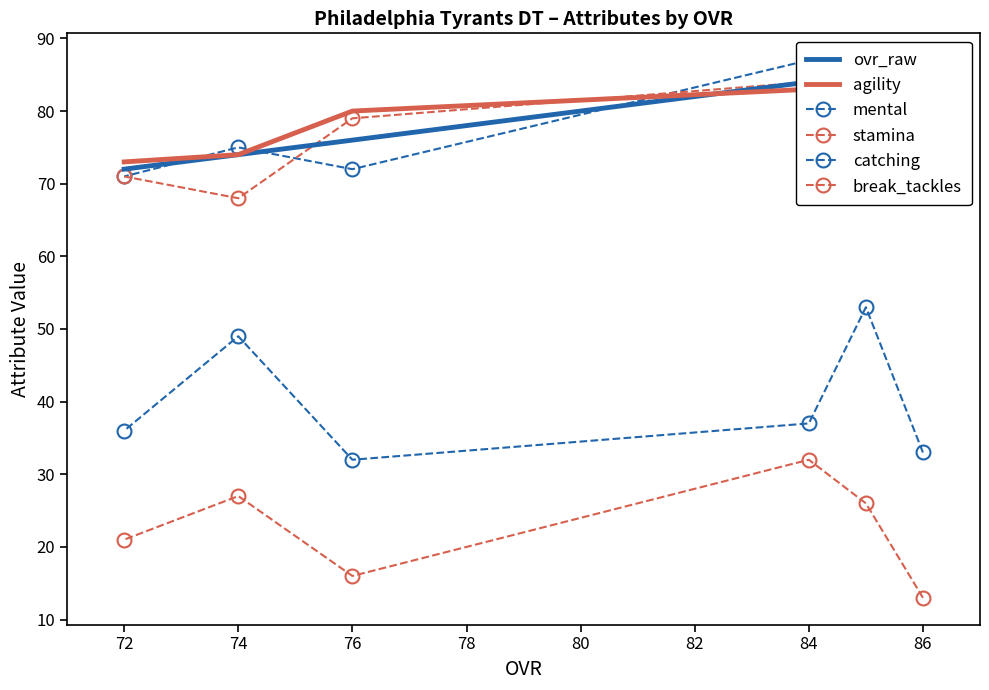

True or false: mental has a value of 42 at 86.

False